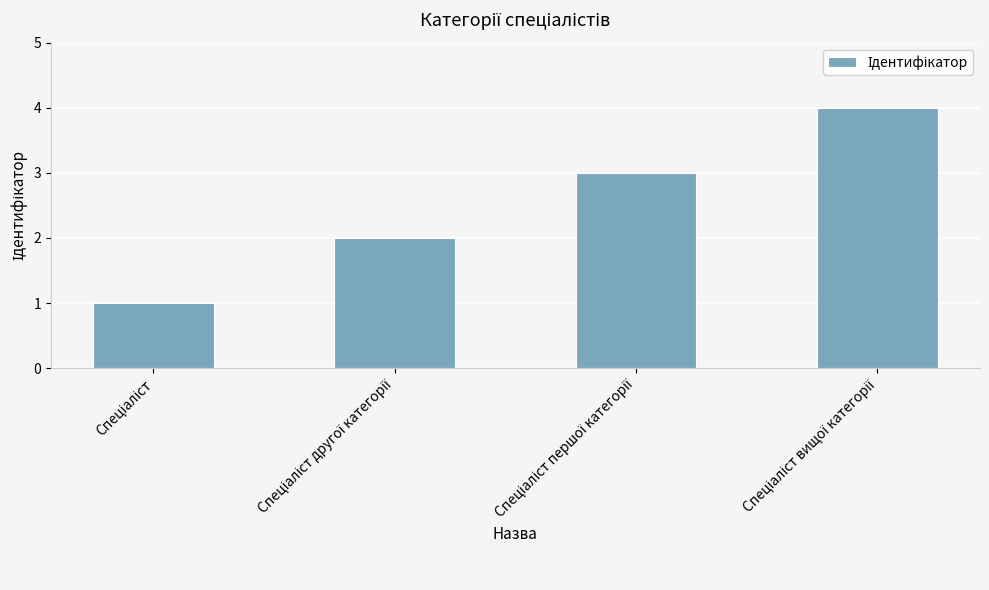

How many bars are there in total?

4